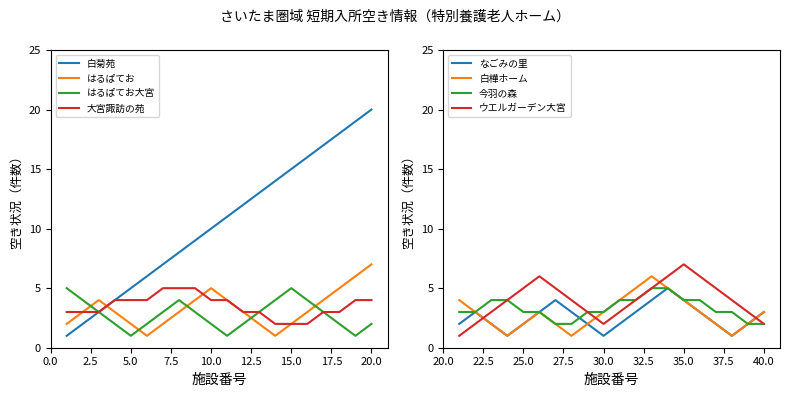

How many distinct data groups are displayed?

4